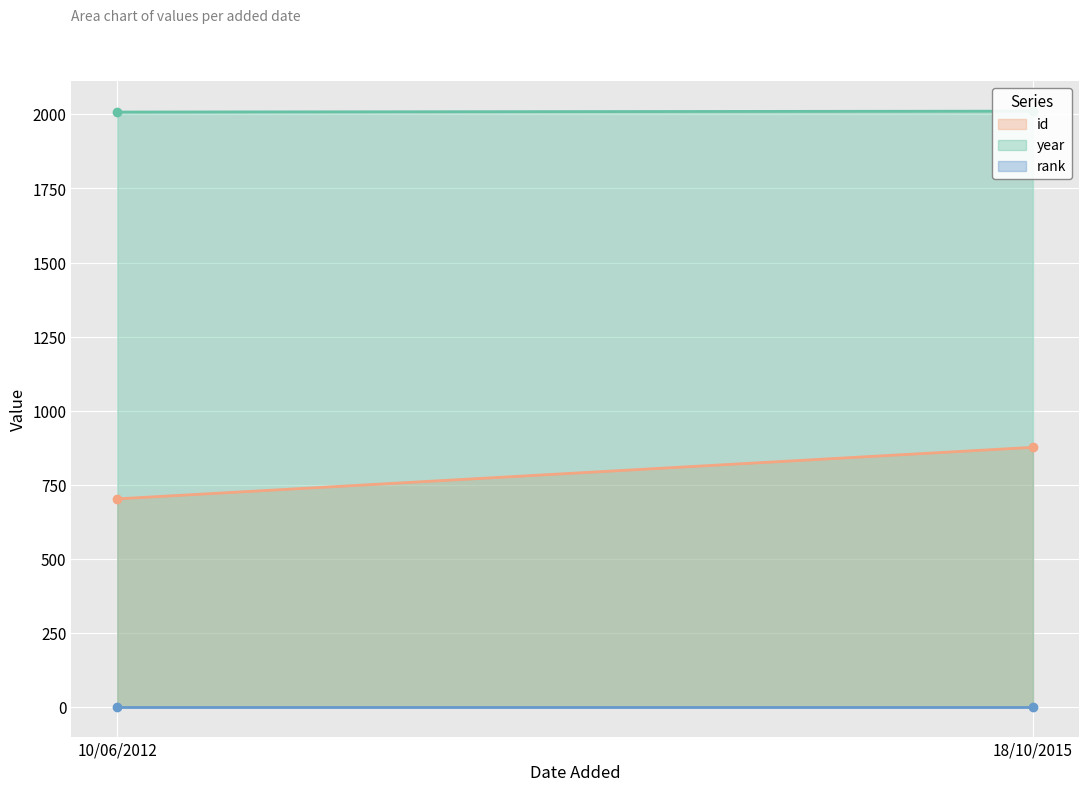

What is the difference between the year values at 18/10/2015 and 10/06/2012?

3